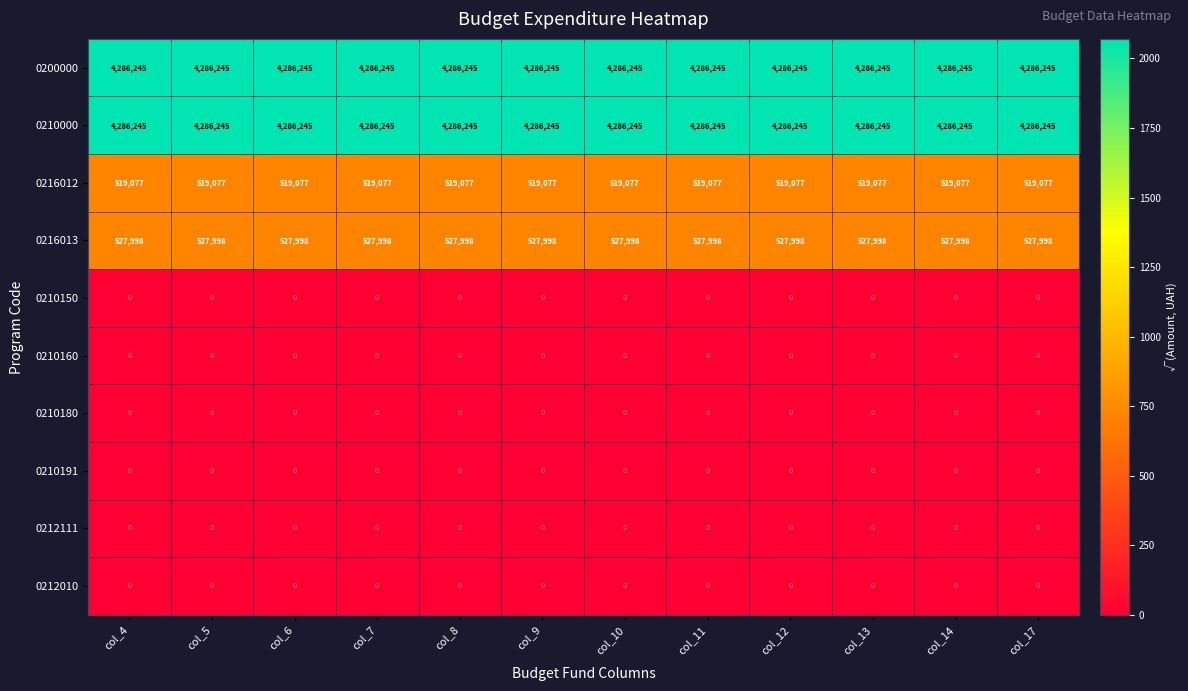

The 0212111 series shows 0 at col_12. True or false?

True